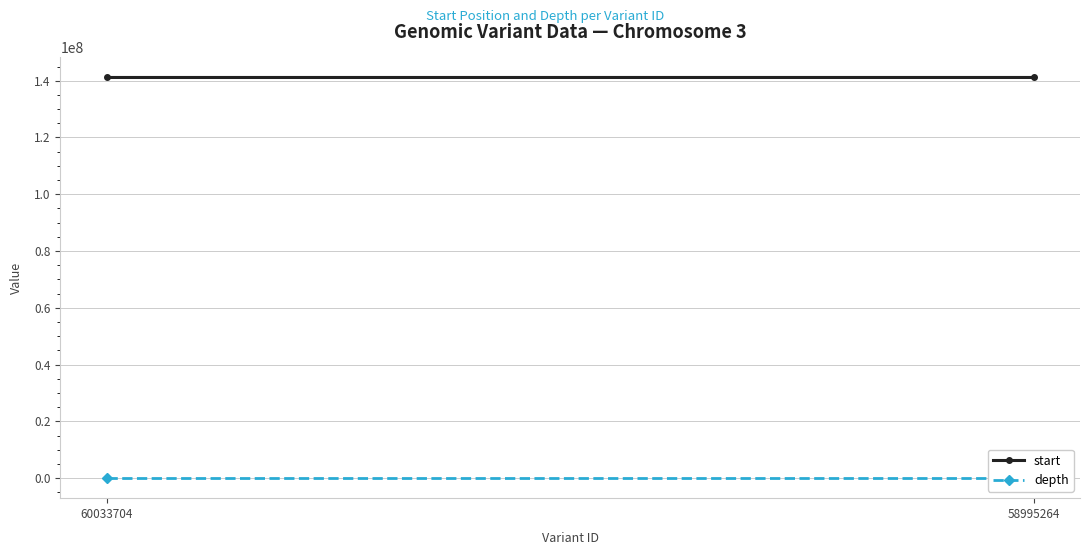

At how many categories does at least one series exceed 99194739?

2